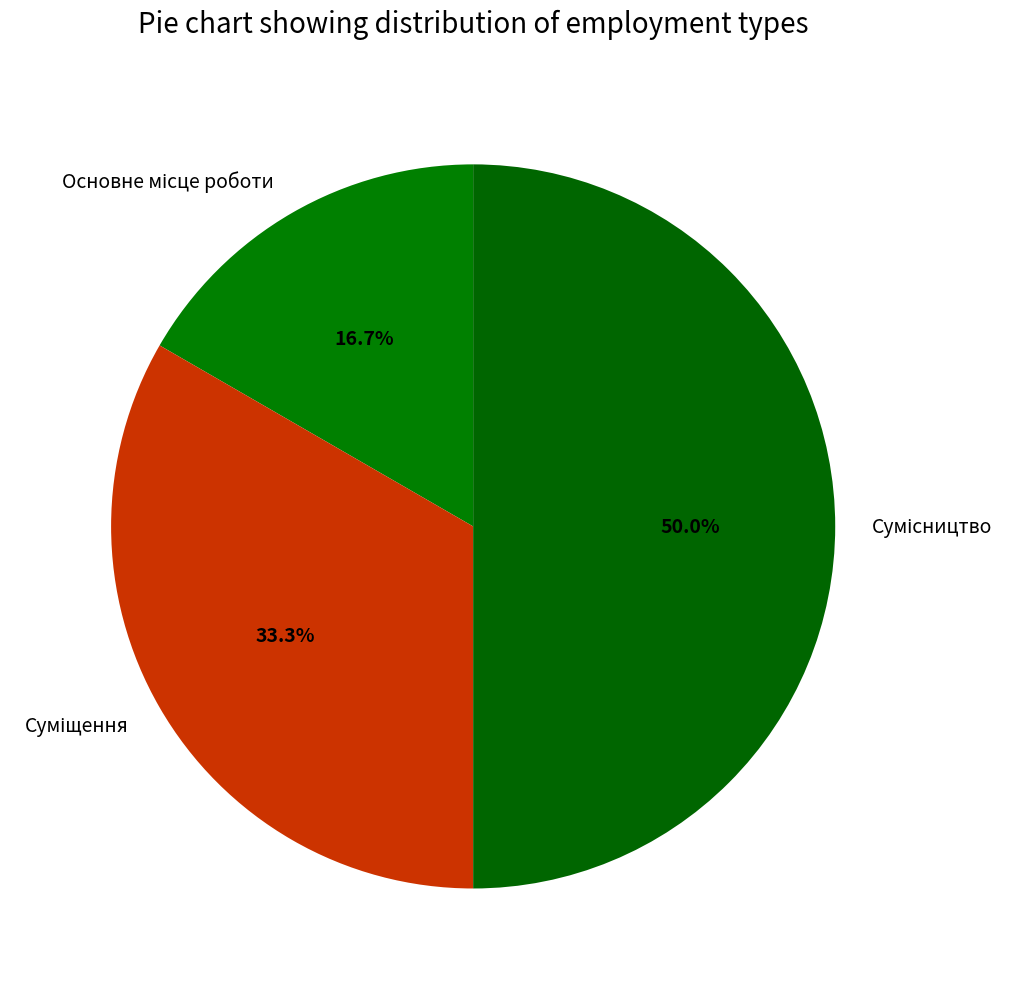

Rank the categories by value from lowest to highest.

Основне місце роботи, Суміщення, Сумісництво